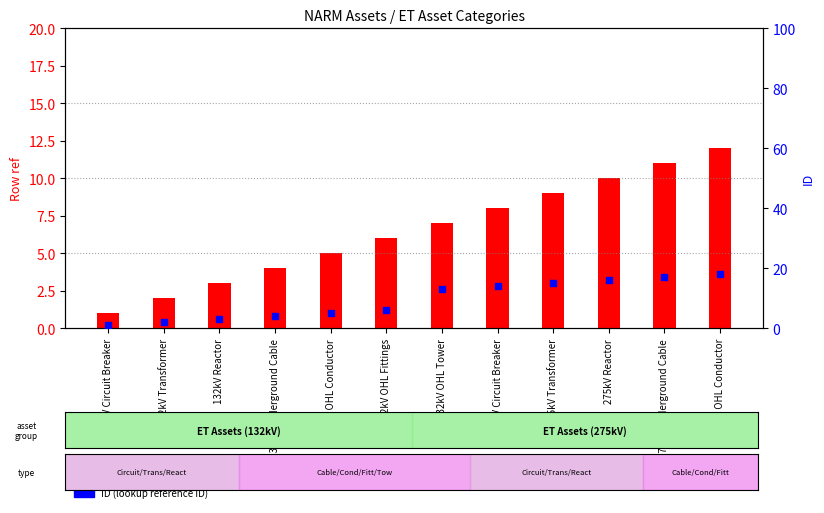

What are all the series names shown in the legend?

Row ref, ID